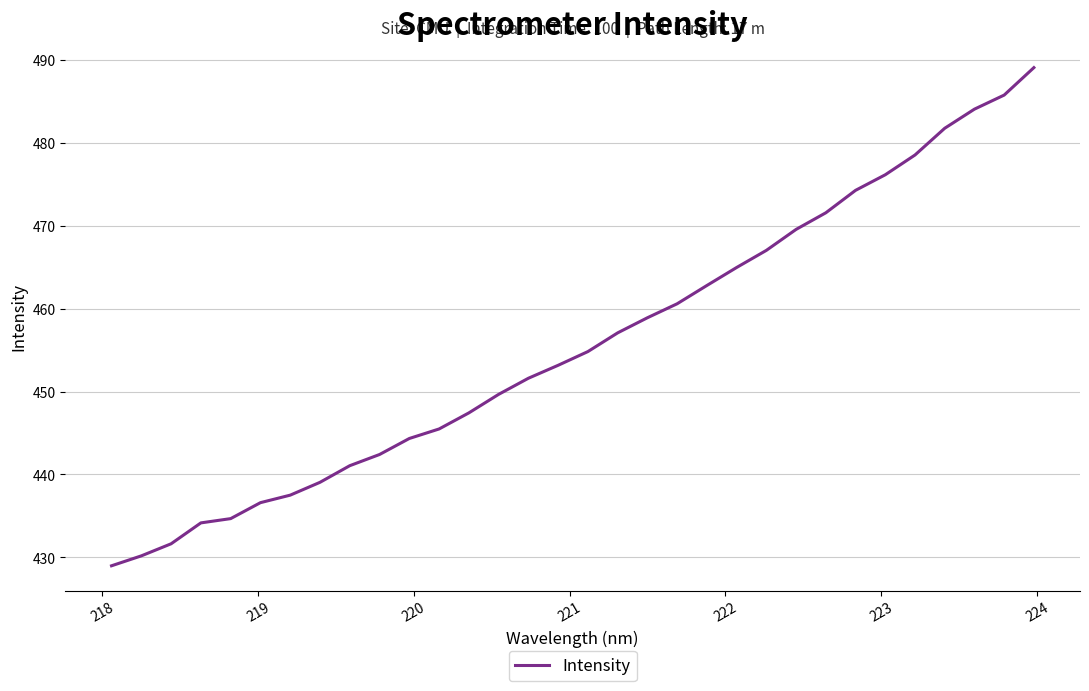

What is the minimum value shown in the chart?

429.0